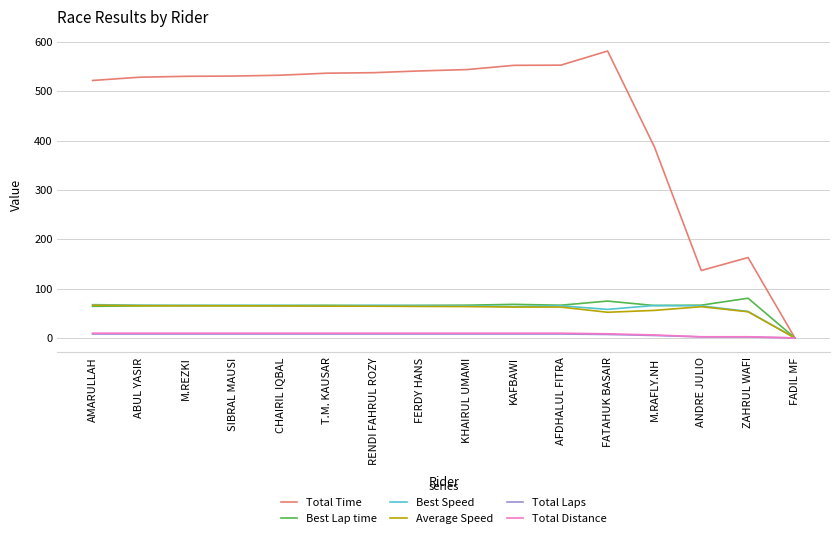

What position from the left is AFDHALUL FITRA?

11